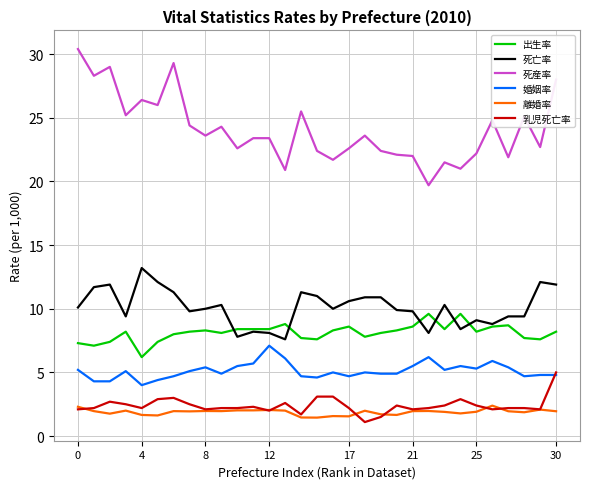

True or false: 婚姻率 and 出生率 cross at least once.

False